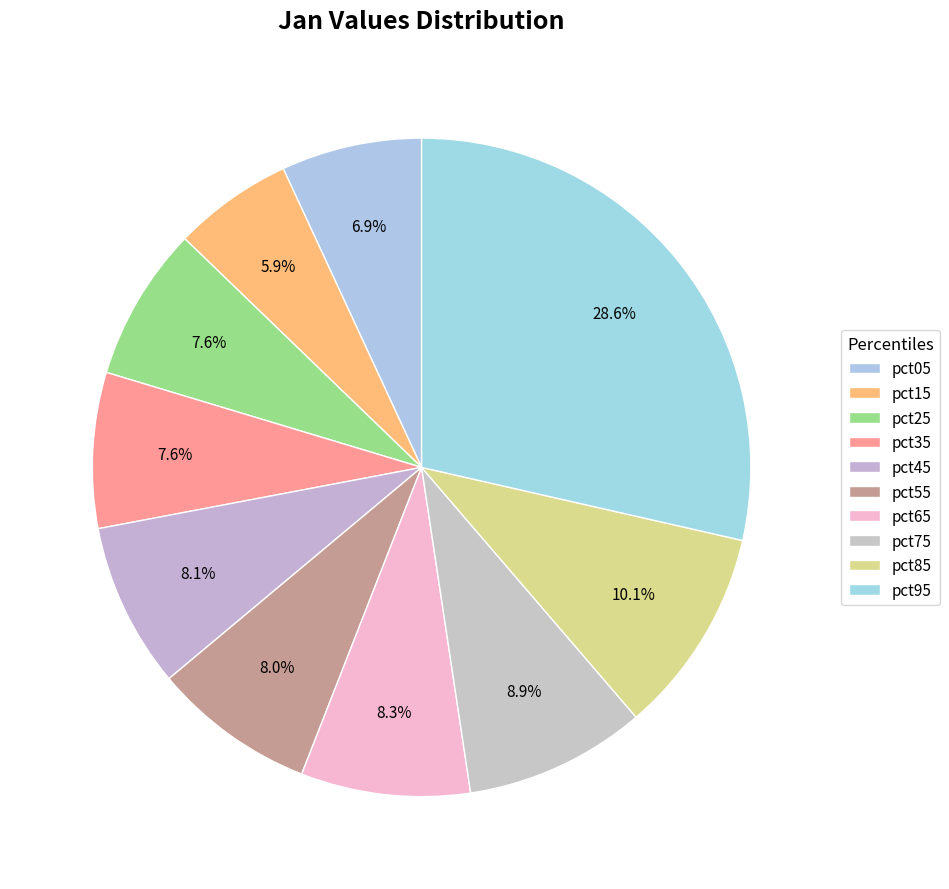

To the nearest percent, what is the combined percentage of pct25 and pct35?

15%